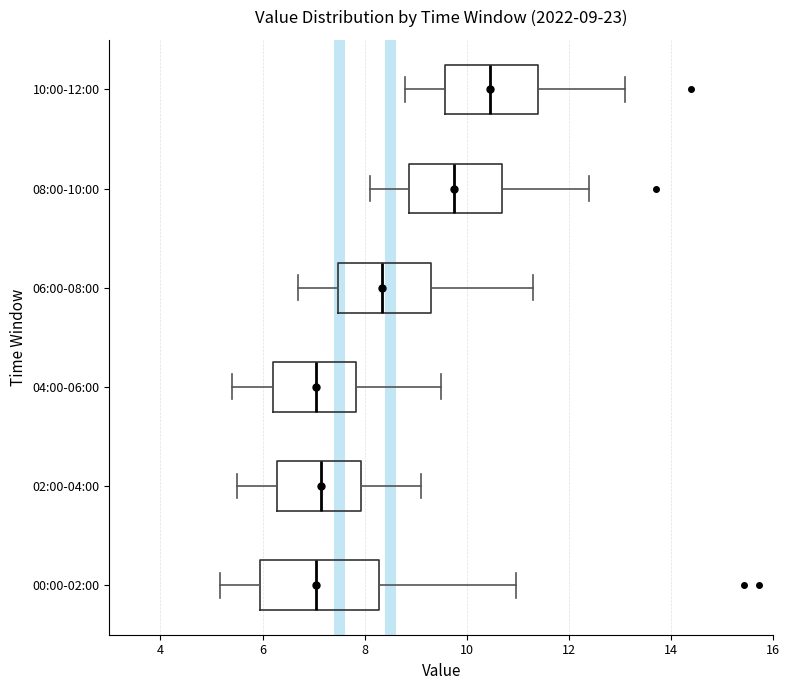

Which box is the widest, from its left edge to its right edge?

00:00-02:00